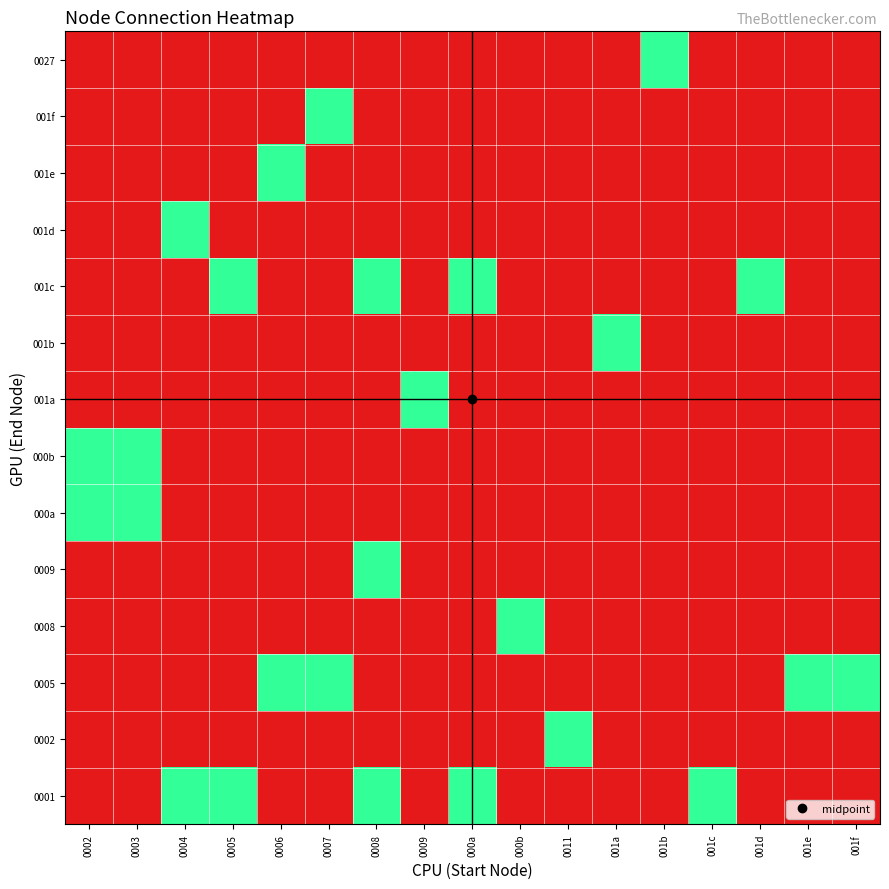

At which category is the sum across all series the highest?

0008